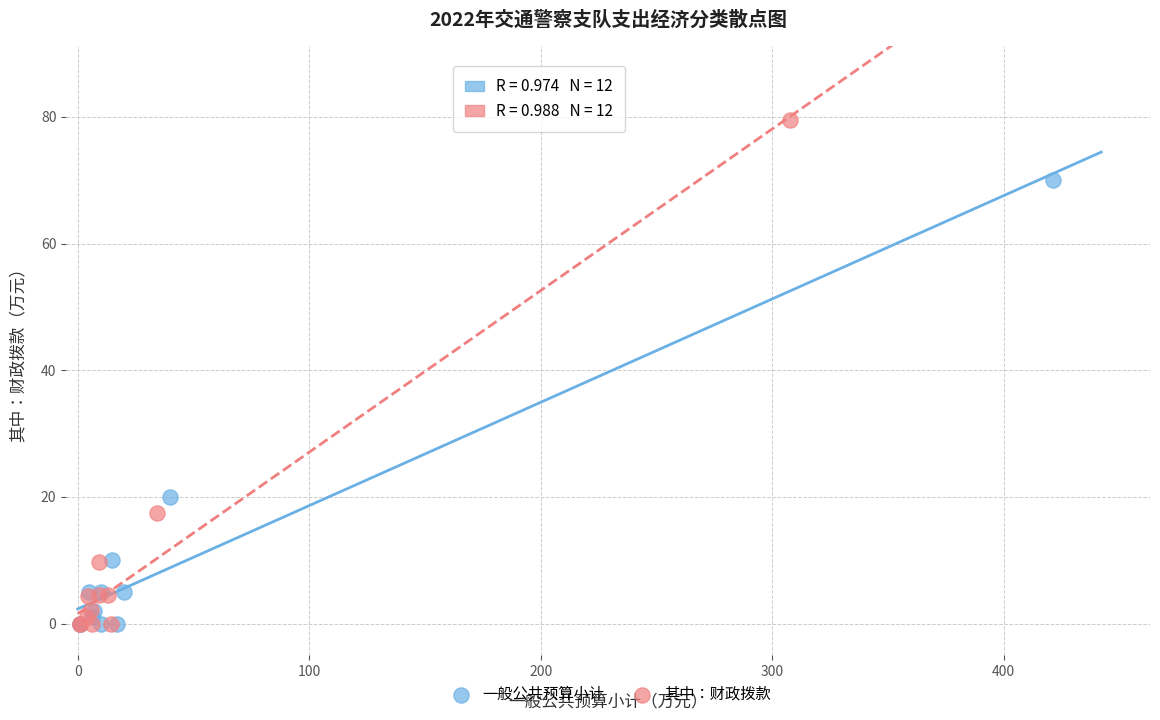

Which series reaches the maximum Y coordinate?

其中：财政拨款